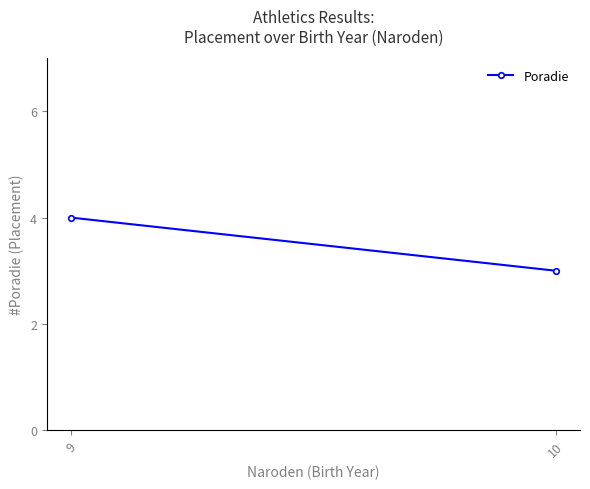

What is the value of the 2nd point from the left?

3